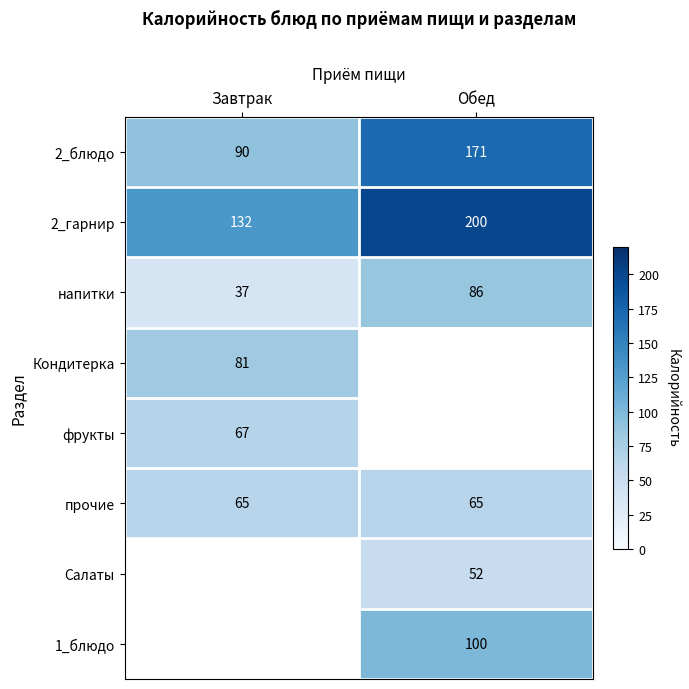

What is the sum of the напитки values at Завтрак and Обед?

123